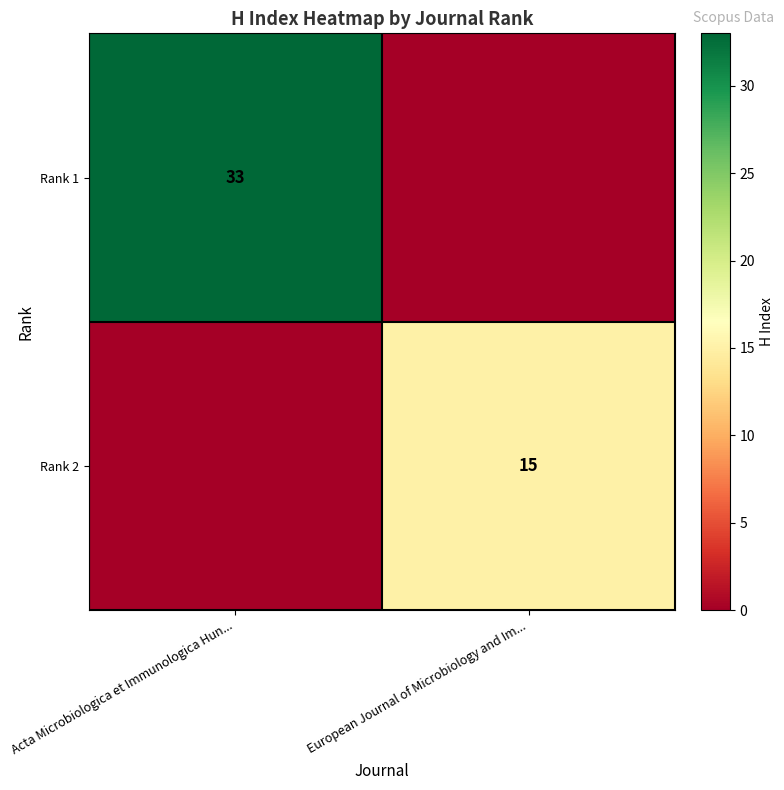

Is it true that Rank 1 equals 56 at Acta Microbiologica et Immunologica Hun...?

False